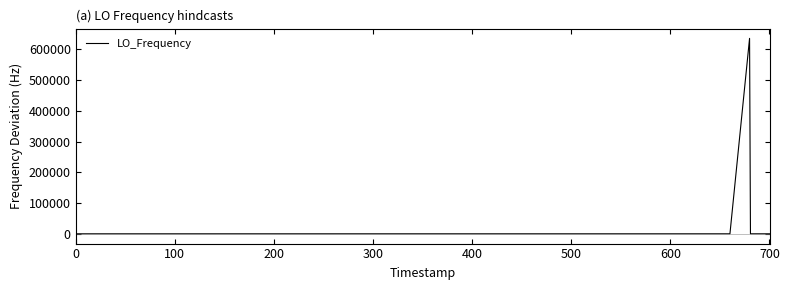

How many categories are shown in the chart?

40